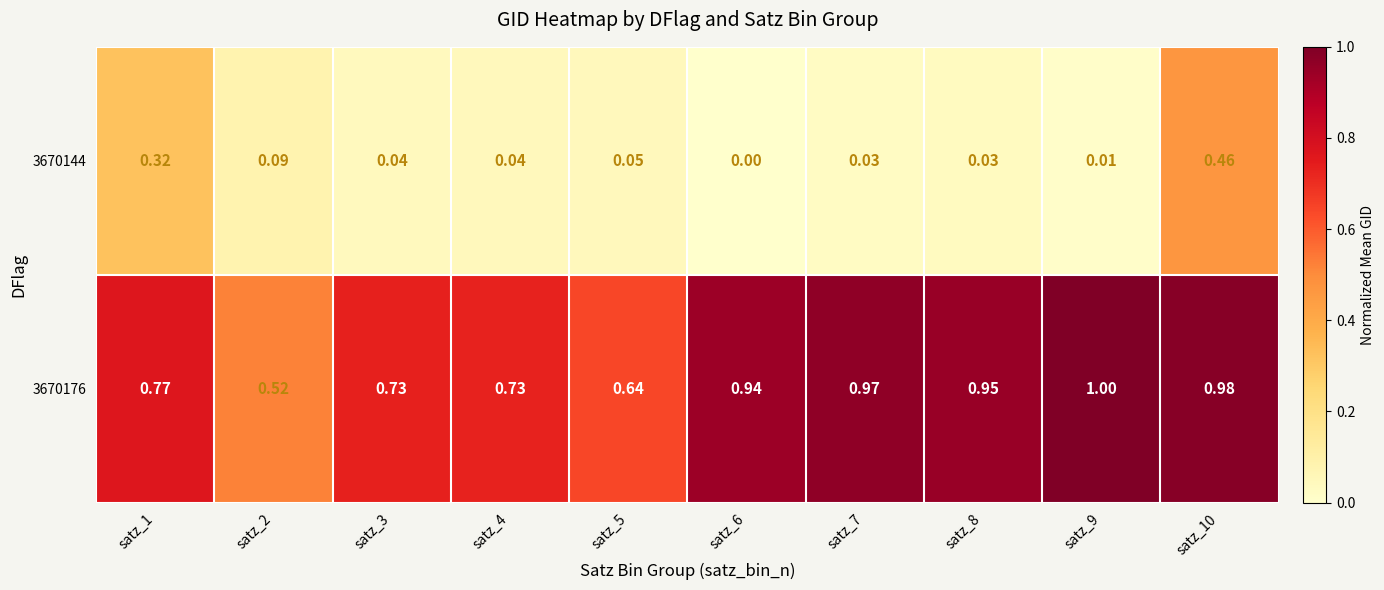

Is the value of 3670176 at satz_1 greater than the value of 3670144 at satz_5?

Yes